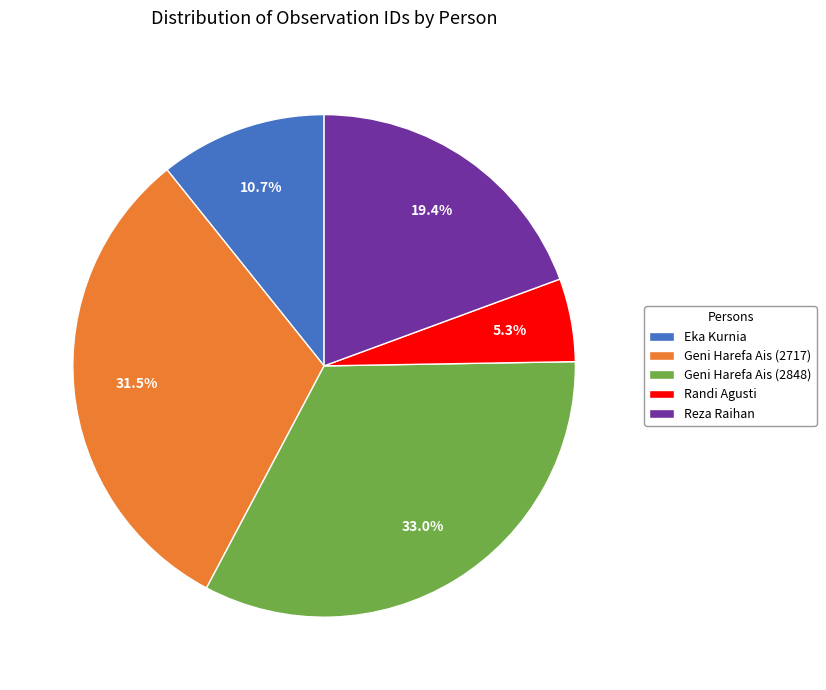

To the nearest percent, what portion does Reza Raihan represent?

19%